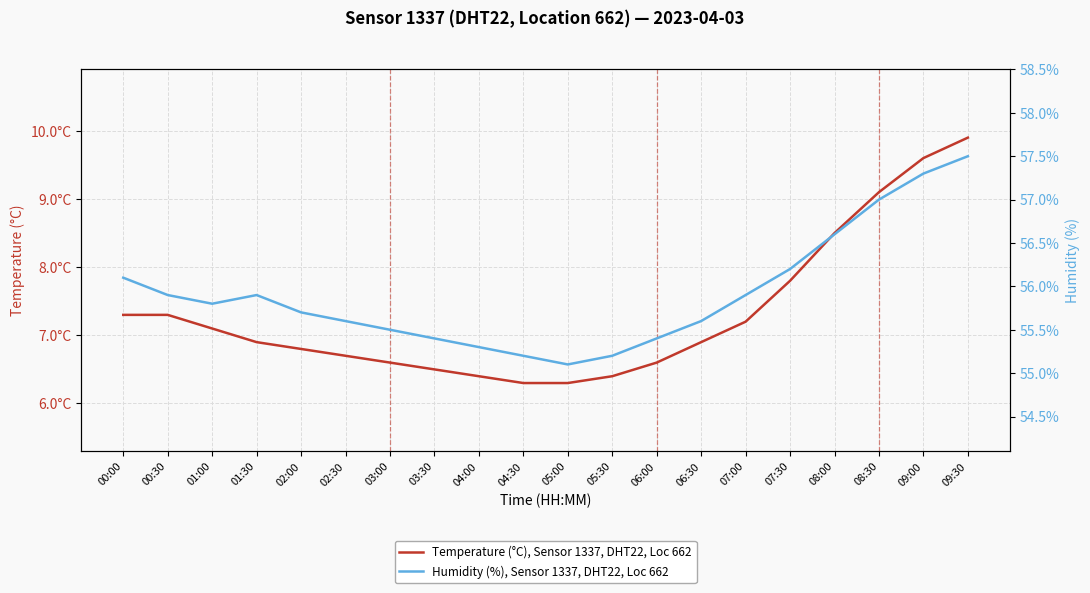

Which series has the widest spread of values?

Temperature (°C), Sensor 1337, DHT22, Loc 662